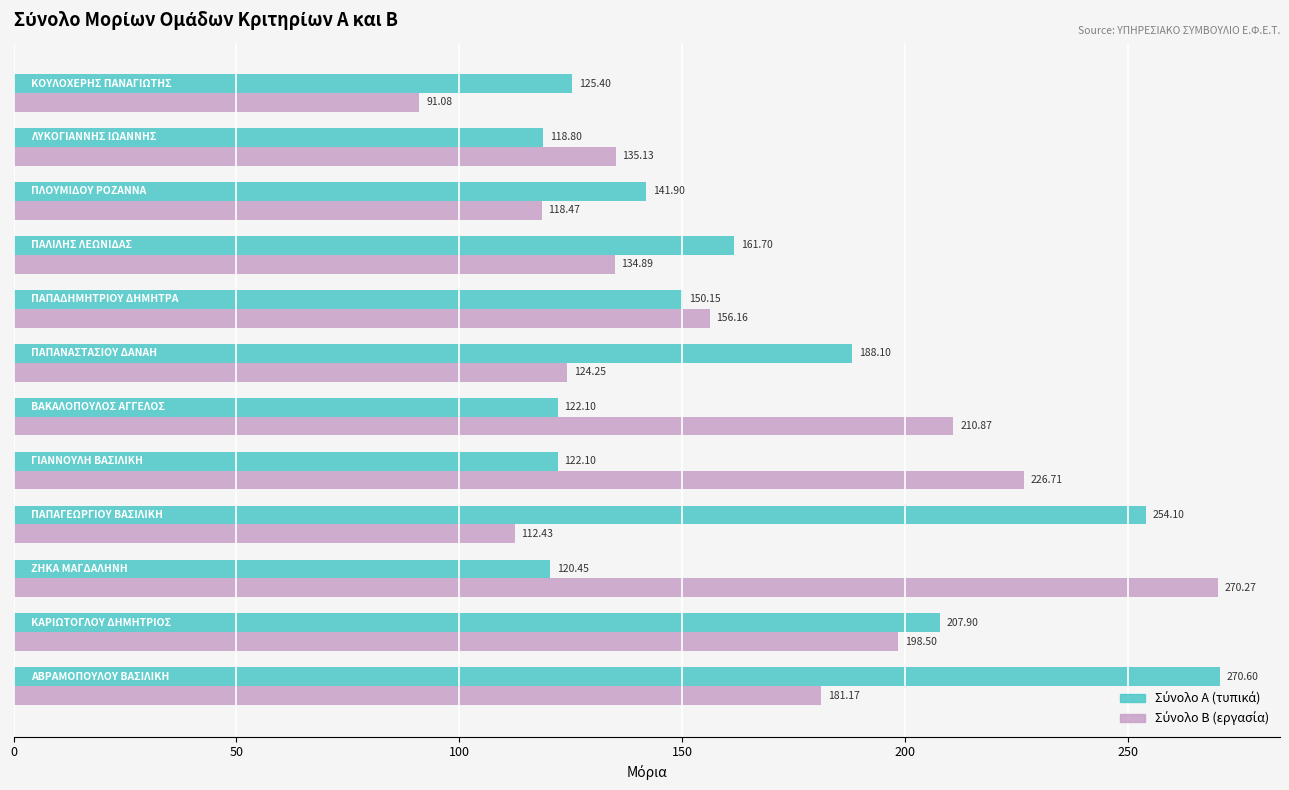

At how many categories does at least one series exceed 194?

6